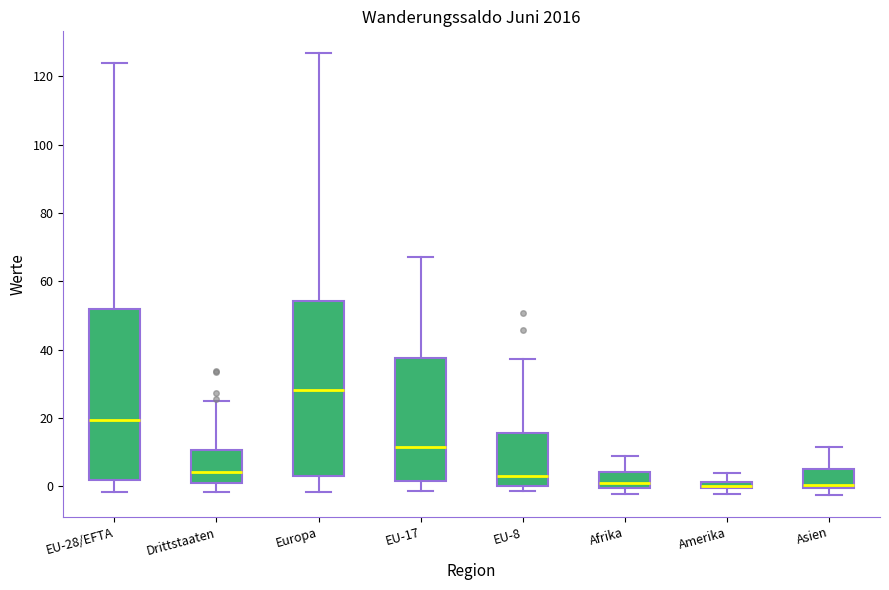

Where does the median line of the box for EU-8 sit on the y-axis? The values are not printed on the chart, so give them approximately, as read against the axis.

4